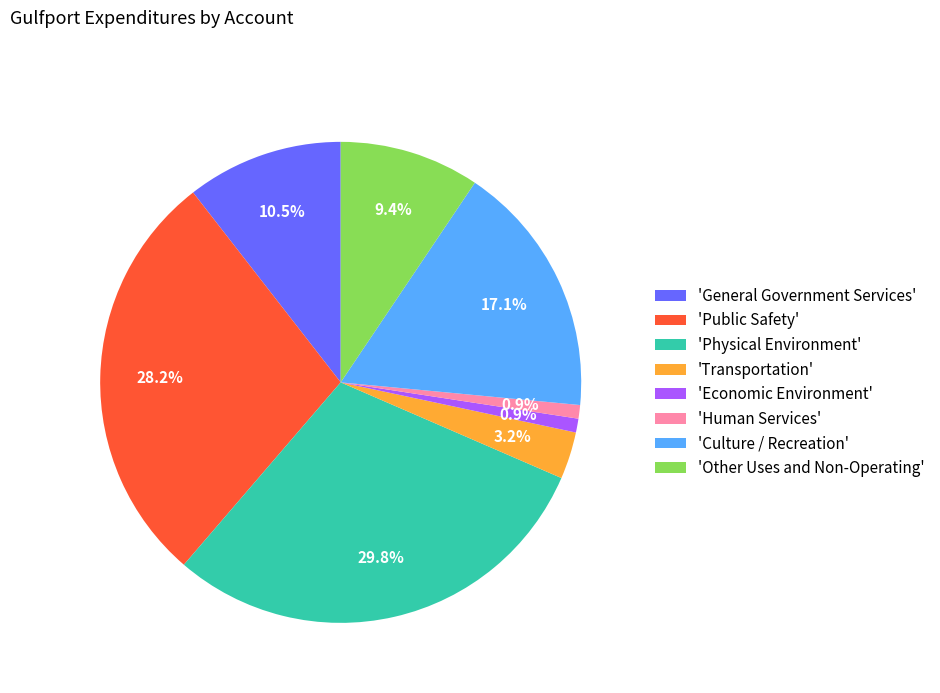

Does 'Culture / Recreation' account for over 50% of the chart?

No